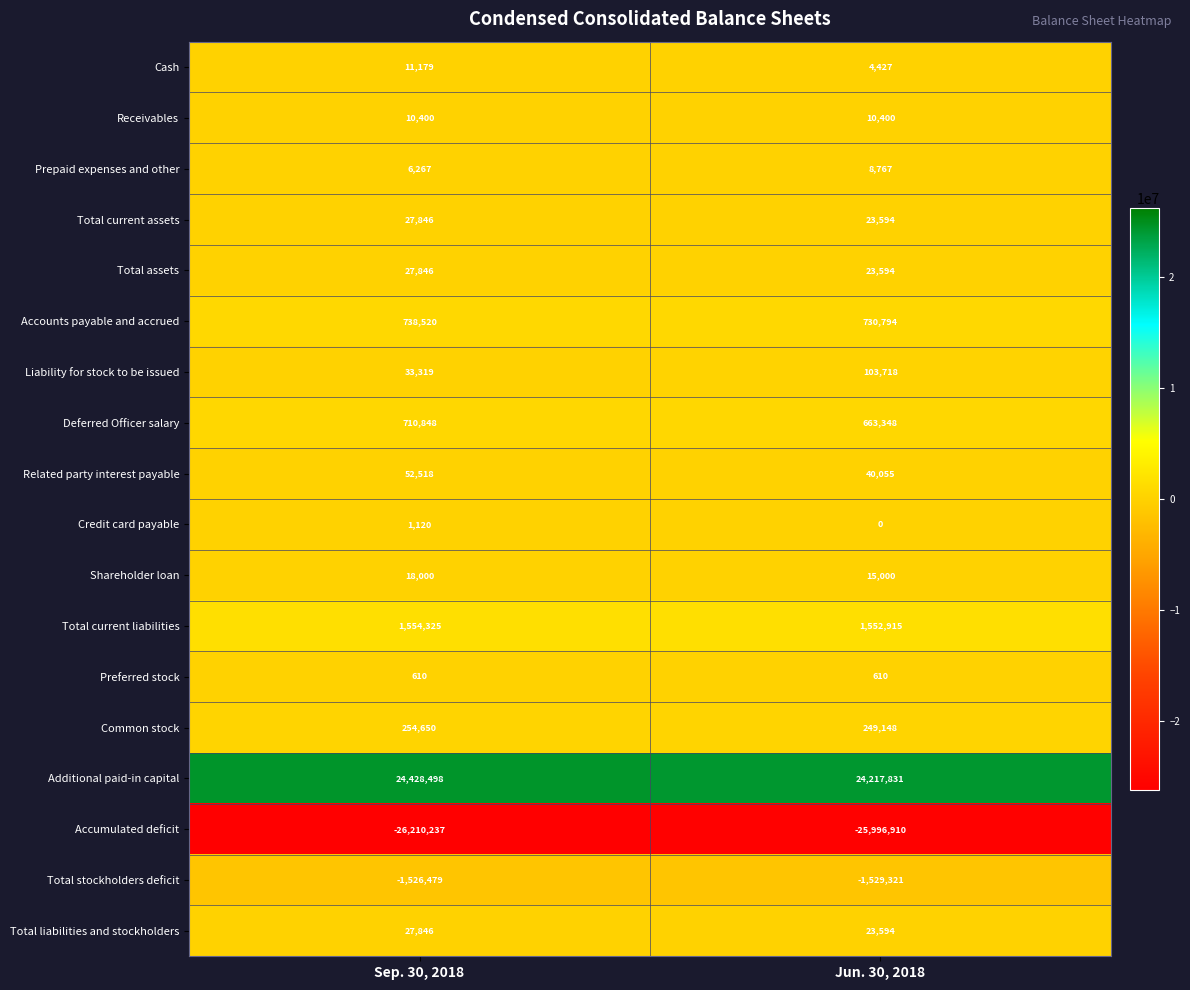

What is the smallest value displayed?

-26210237